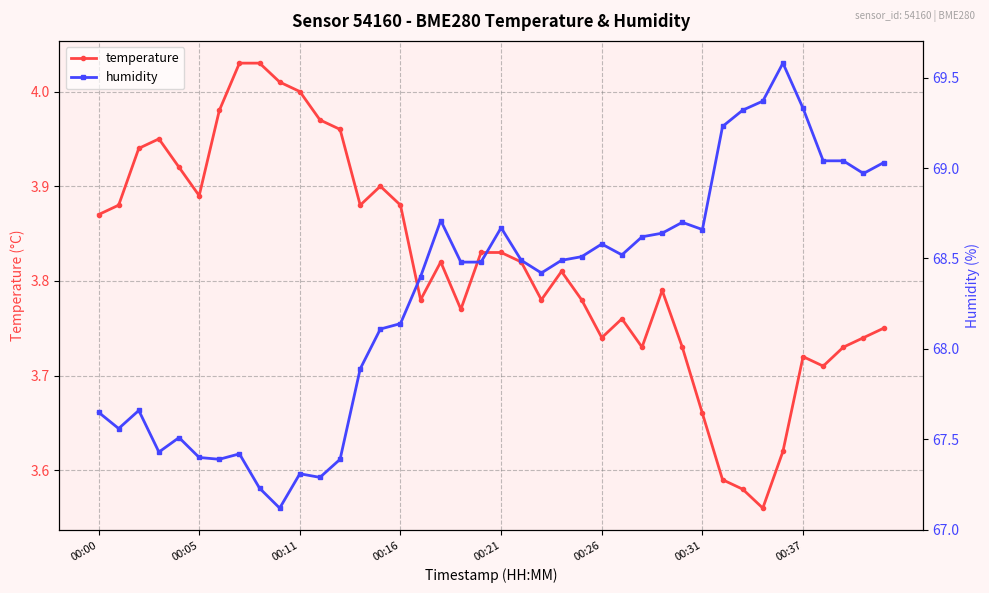

True or false: temperature has a value of 5.5 at 00:31.

False